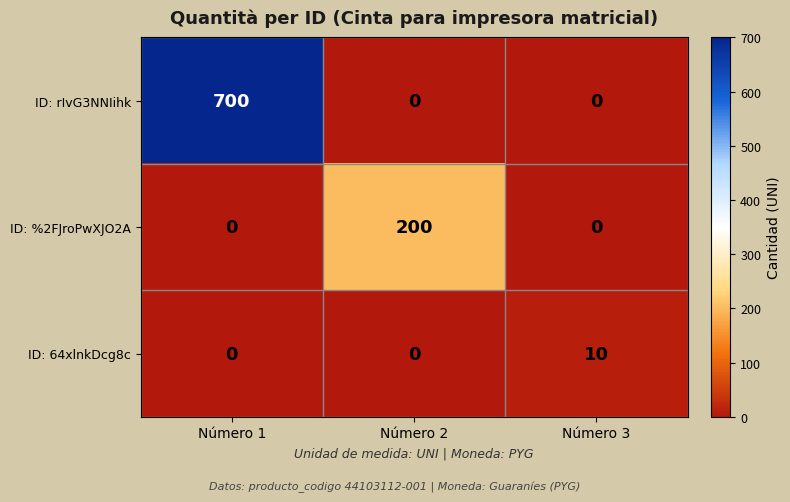

Between Número 1 and Número 2, which series saw the biggest shift?

ID: rIvG3NNIihk